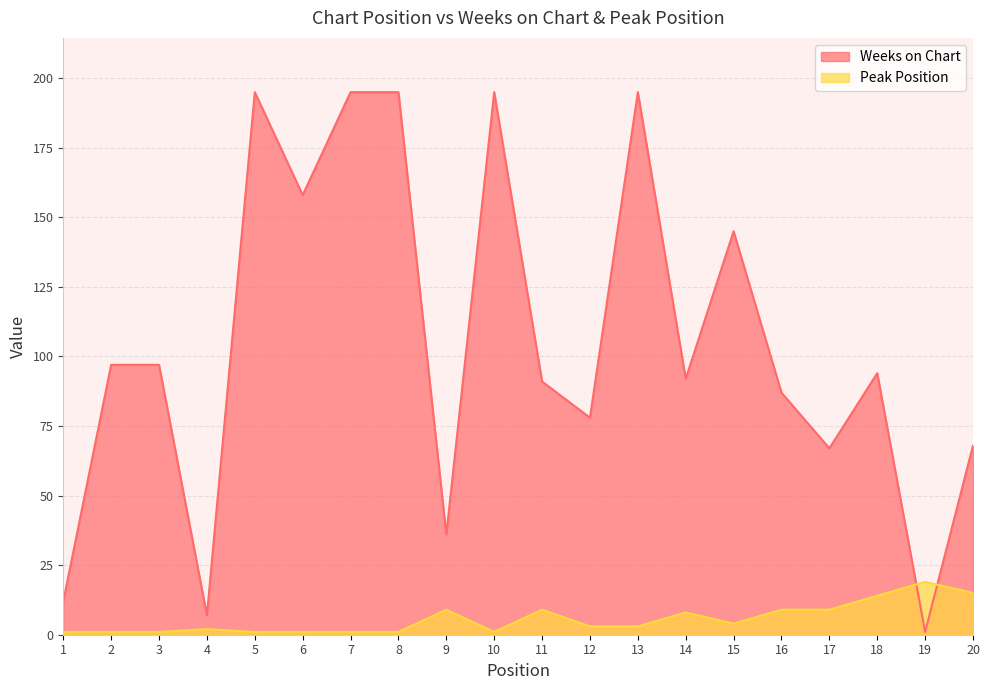

Which series has the widest spread of values?

Weeks on Chart